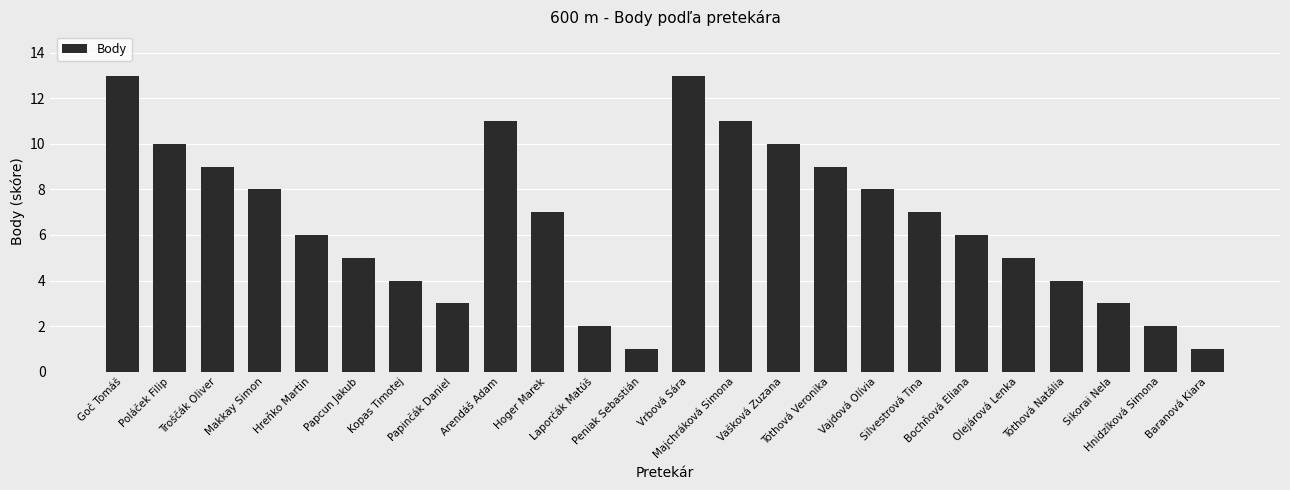

At which label does the data first exceed 7?

Goč Tomáš